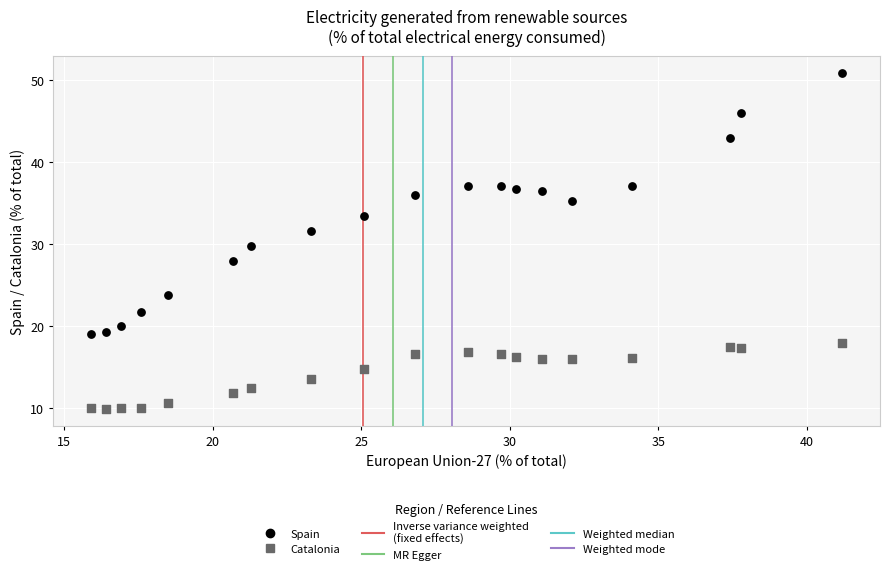

Which series contains the lowest Y value?

Catalonia